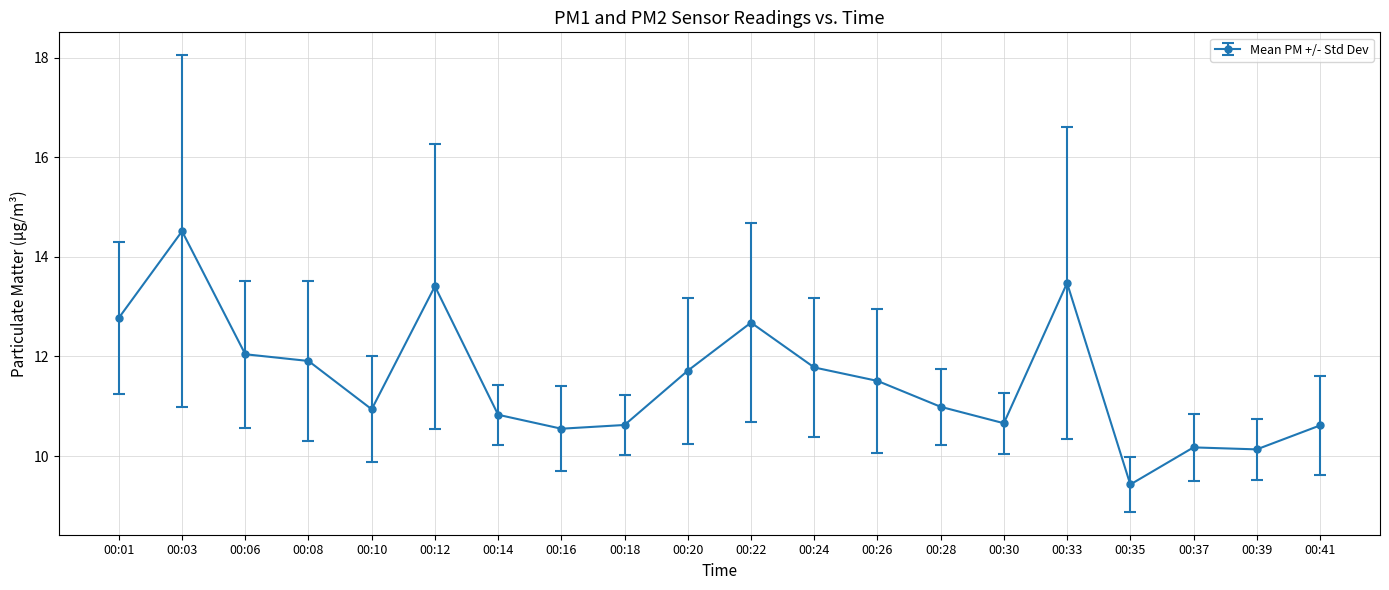

What is the average value?

11.5